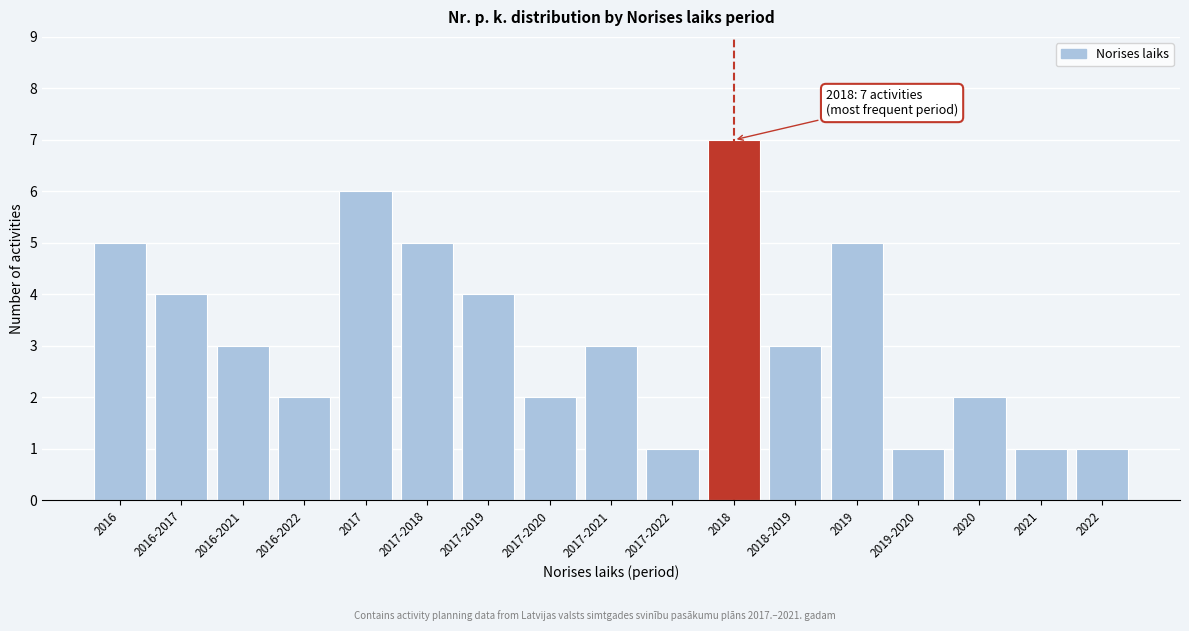

Reading left to right, transcribe all the data shown in this chart.

5	4	3	2	6	5	4	2	3	1	7	3	5	1	2	1	1